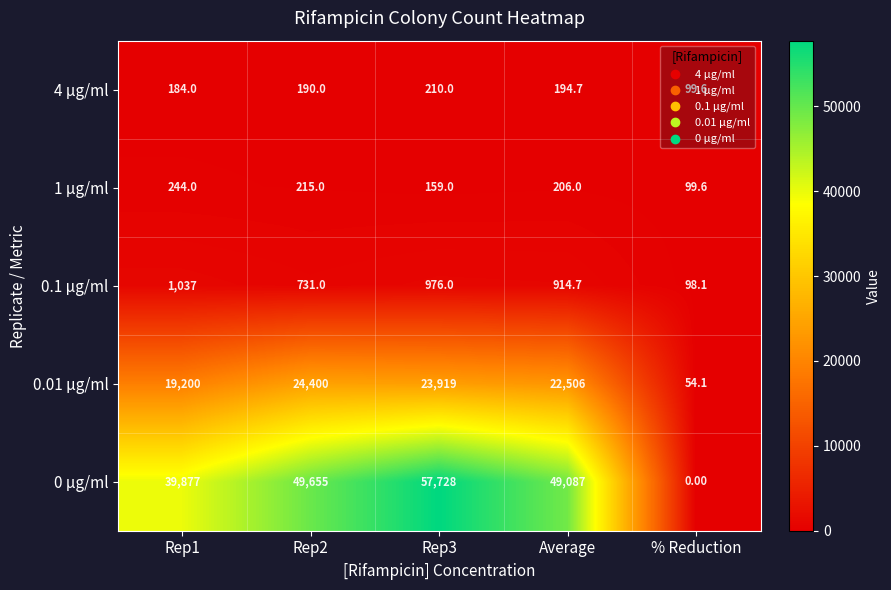

Which series has the largest total across all categories?

0 µg/ml